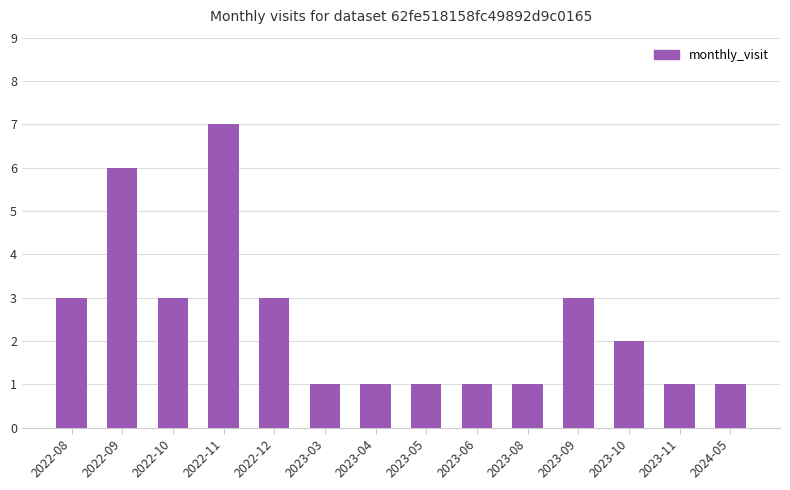

The value at 2022-10 is 1. True or false?

False